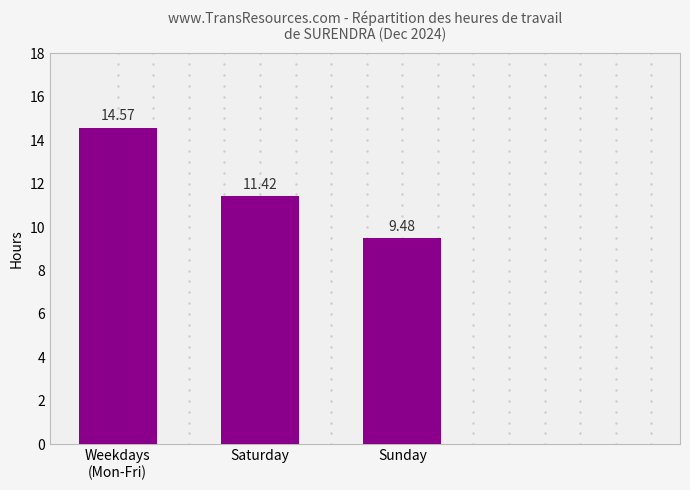

Between Saturday and Weekdays
(Mon-Fri), which is larger?

Weekdays
(Mon-Fri)